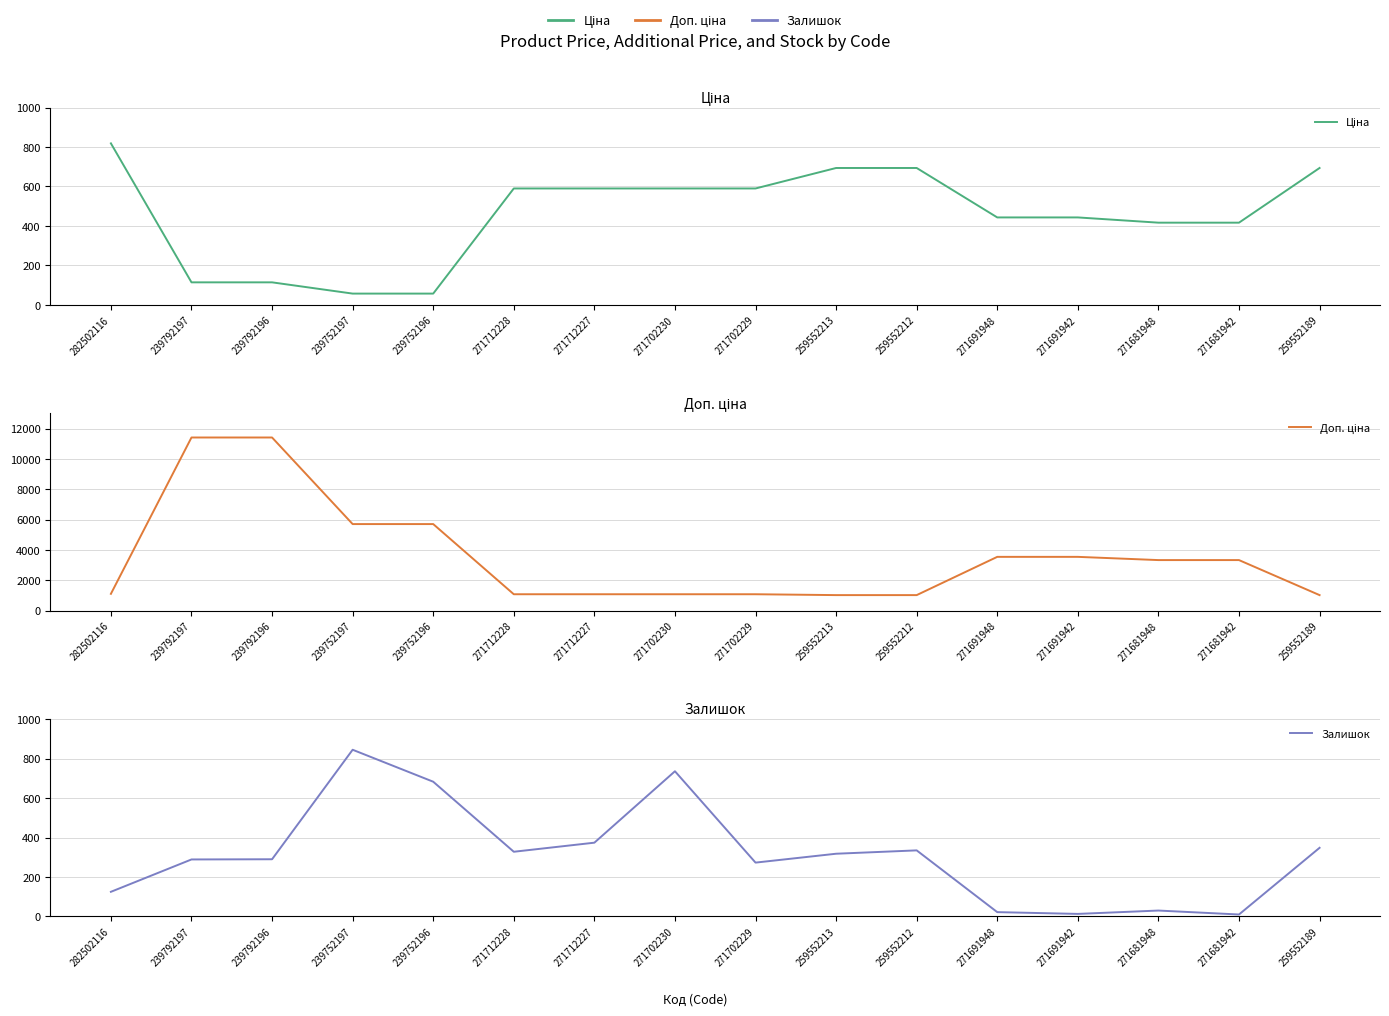

At how many categories does at least one series exceed 8326?

2